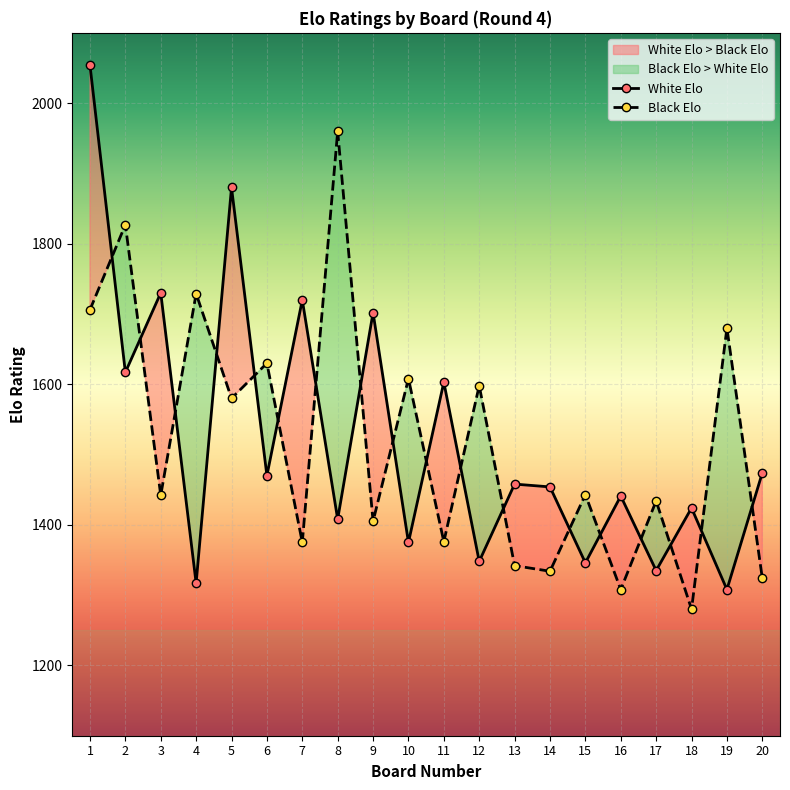

What is the lowest value of the Black Elo series?

1280